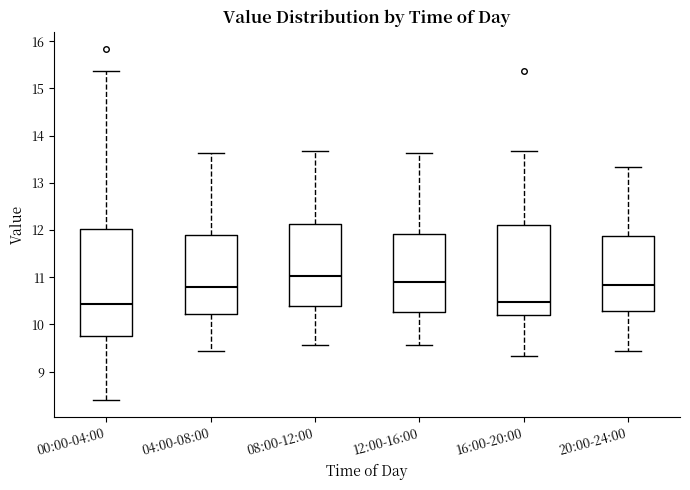

Reading left to right, transcribe this box plot: for each box, give where its median line is, the range the box spans, and where its two whiskers end, as read against the y-axis. The values are not printed on the chart, so give them approximately, as read against the axis.

00:00-04:00: median 10.4, box 9.7 to 12.0, whiskers 8.4 to 15.4
04:00-08:00: median 10.8, box 10.2 to 11.9, whiskers 9.4 to 13.6
08:00-12:00: median 11.0, box 10.4 to 12.1, whiskers 9.6 to 13.7
12:00-16:00: median 10.9, box 10.3 to 11.9, whiskers 9.6 to 13.6
16:00-20:00: median 10.5, box 10.2 to 12.1, whiskers 9.3 to 13.7
20:00-24:00: median 10.8, box 10.3 to 11.9, whiskers 9.4 to 13.3